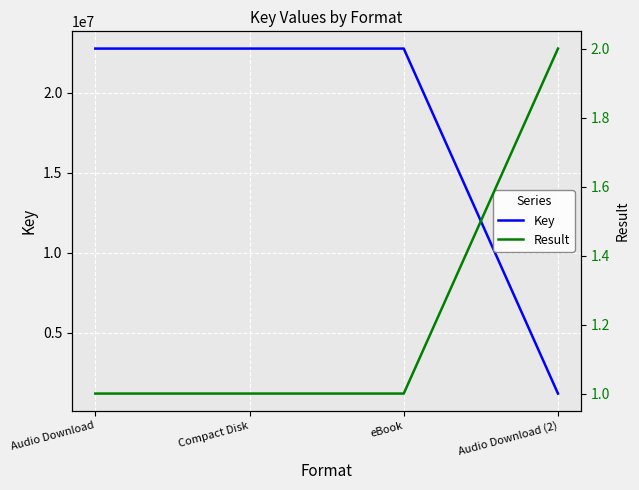

What is the approximate value of Result at Audio Download (2)?

2